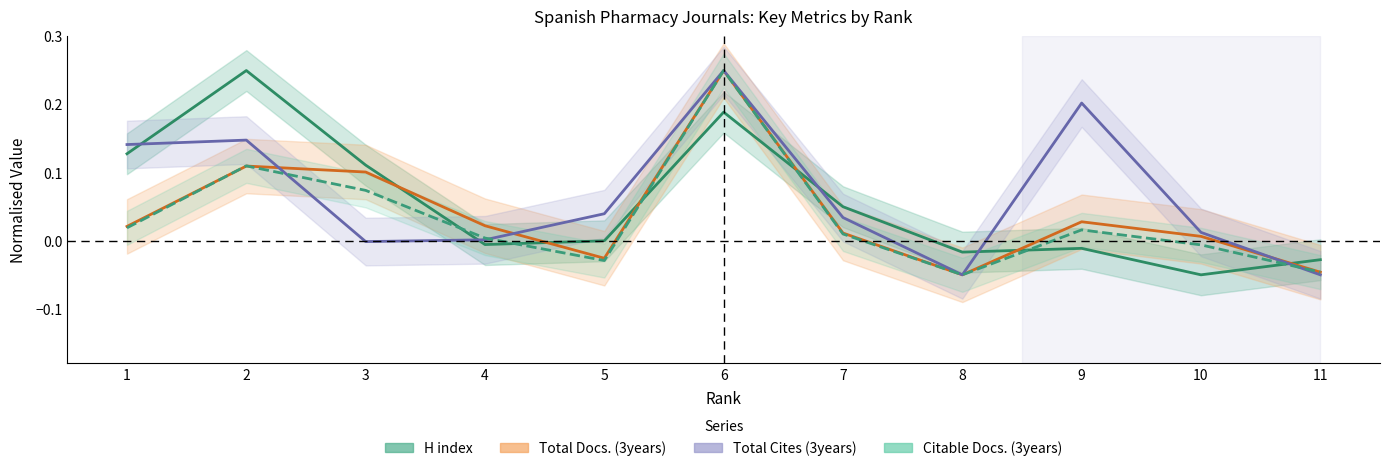

Does the chart have visible grid lines?

No